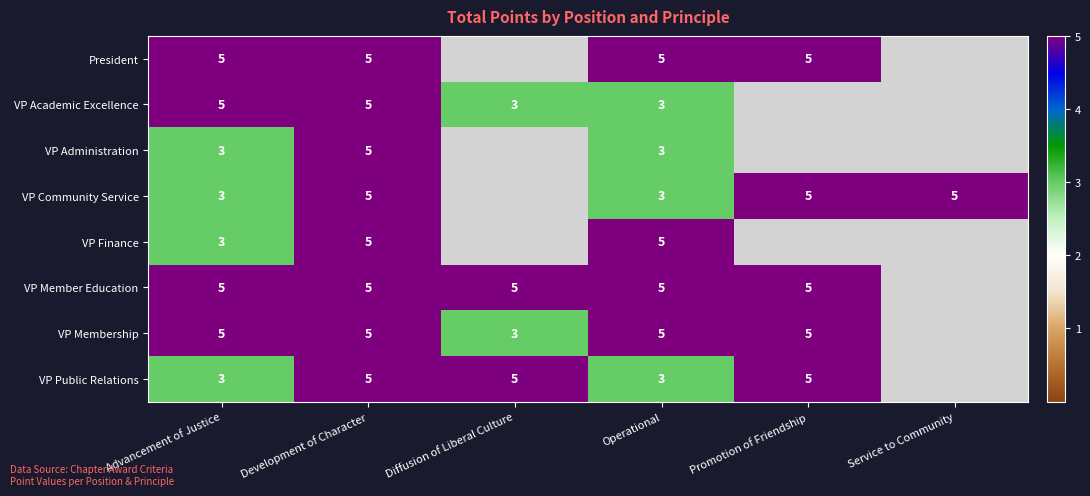

Between Development of Character and Service to Community, which is larger?

Service to Community